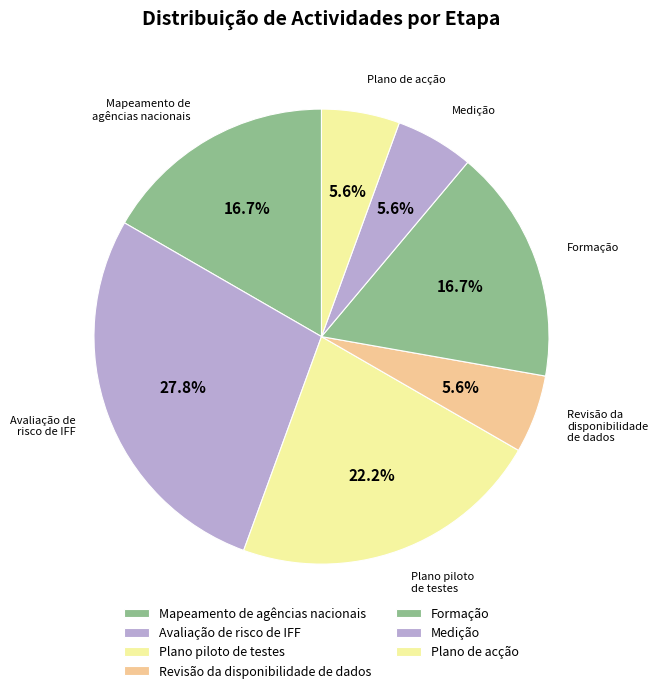

Between Plano de acção and Formação, which is larger?

Formação